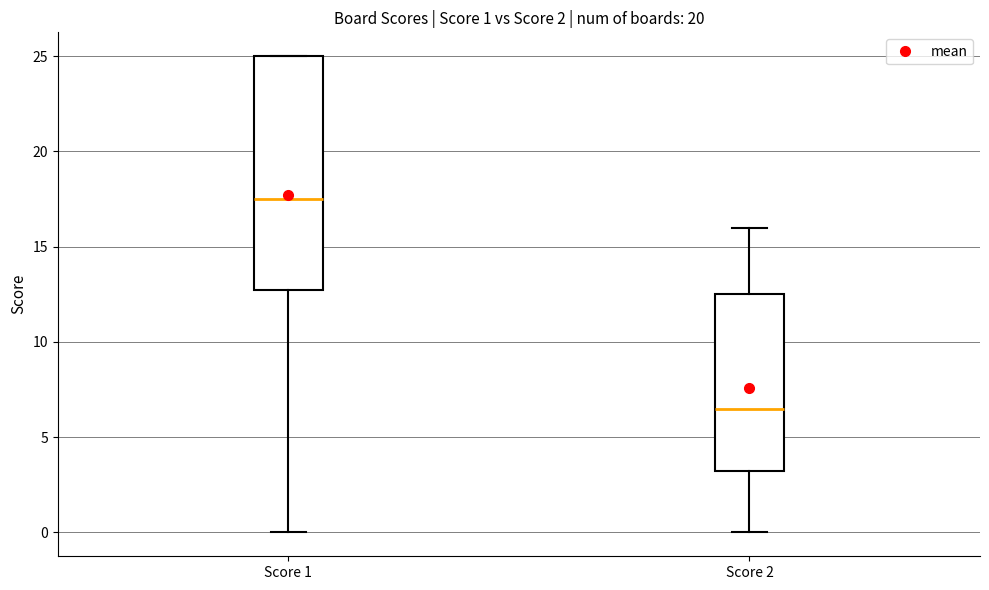

Comparing the boxes themselves (not the whiskers), which one is the tallest?

Score 1